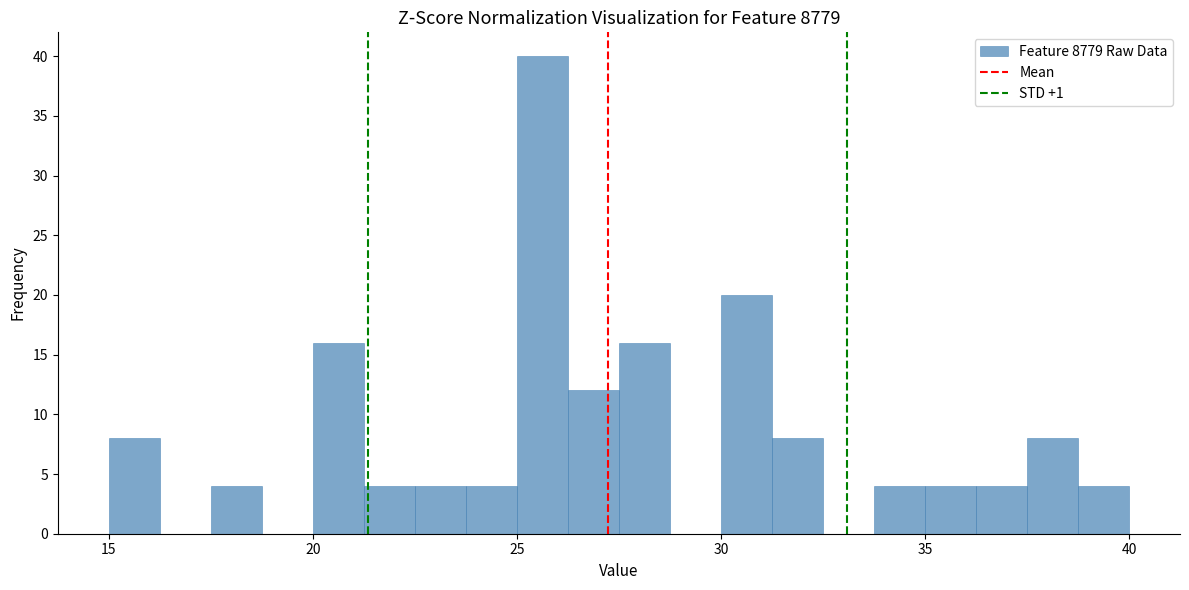

Around what value on the x-axis is the tallest bar? Give the approximate position of its centre, as read against the axis.

25.5